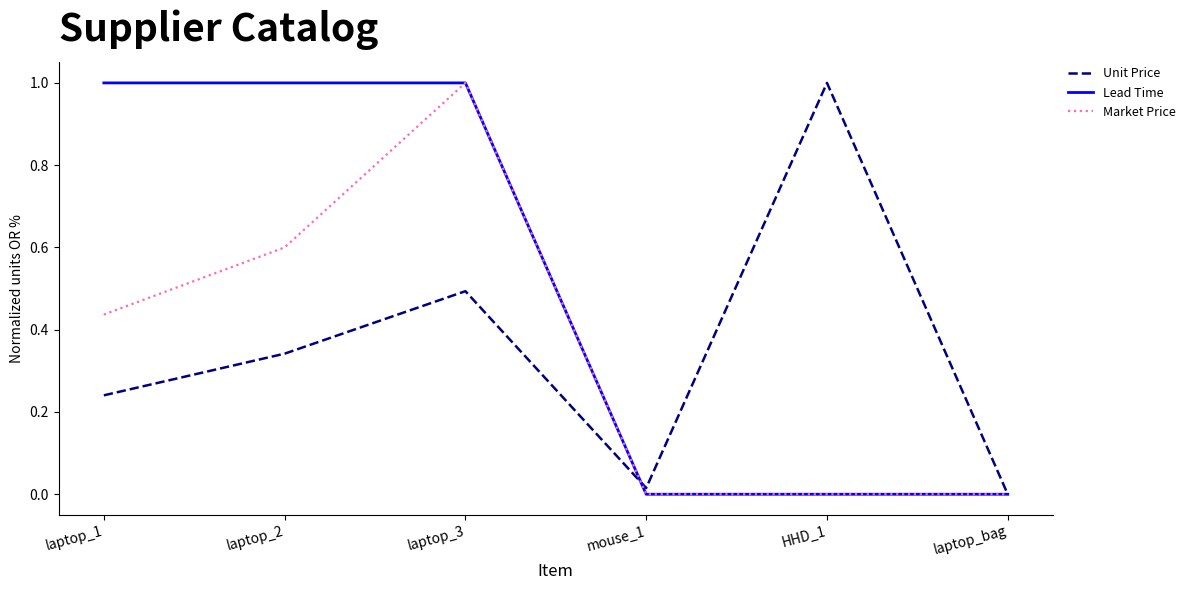

What position from the left is laptop_2?

2